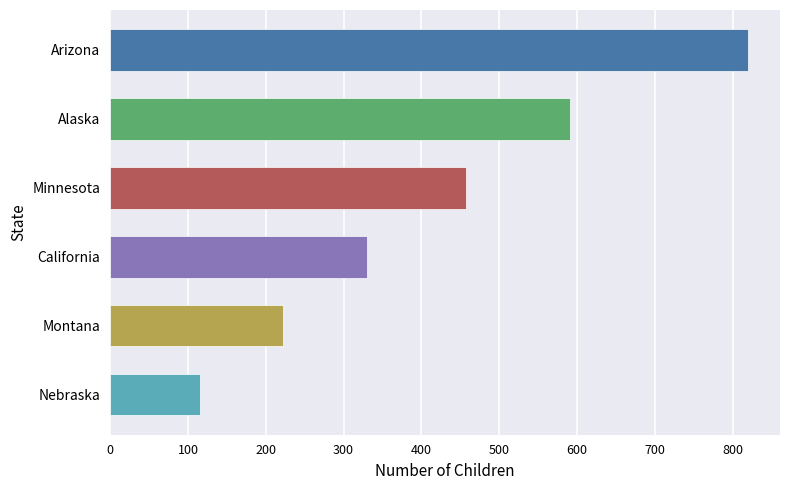

Are the bars grouped side by side (vs. stacked)?

Yes